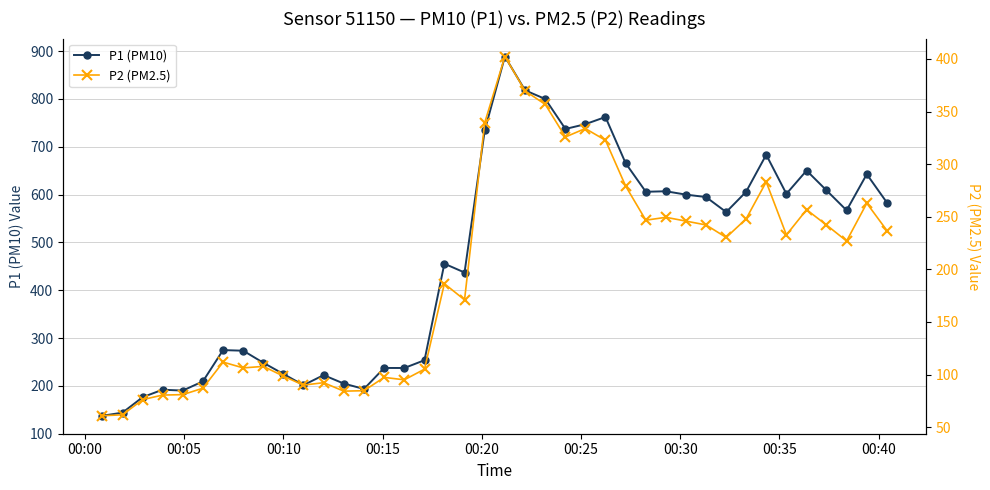

At how many categories does at least one series exceed 716?

7